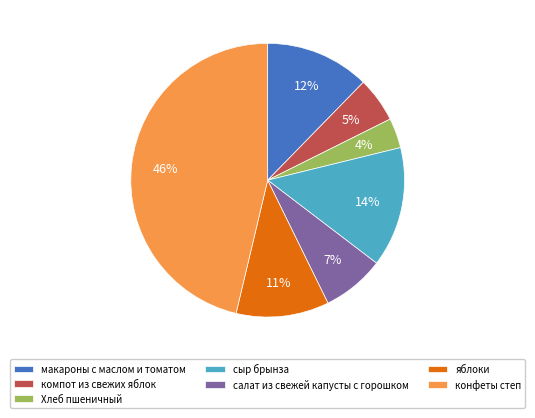

Is it true that салат из свежей капусты с горошком is 13% of the pie?

False